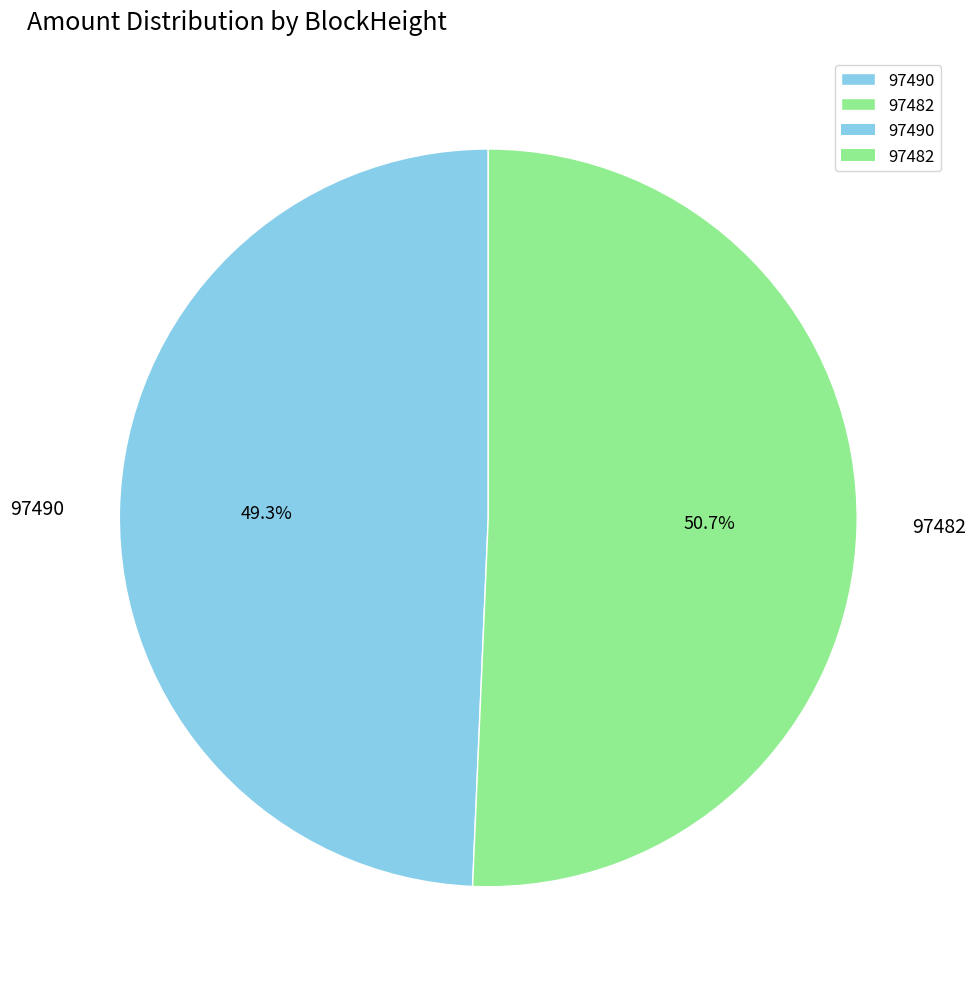

Count the number of slices in the pie.

2